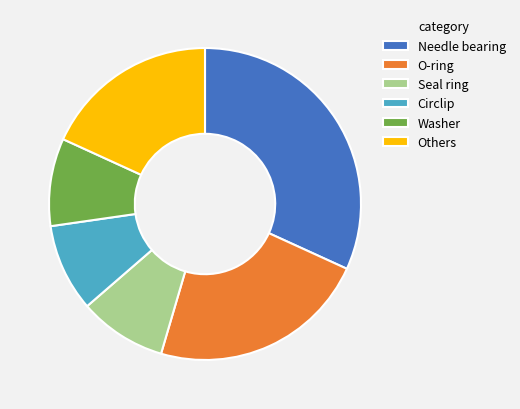

Is there any slice that represents more than half of the pie?

No